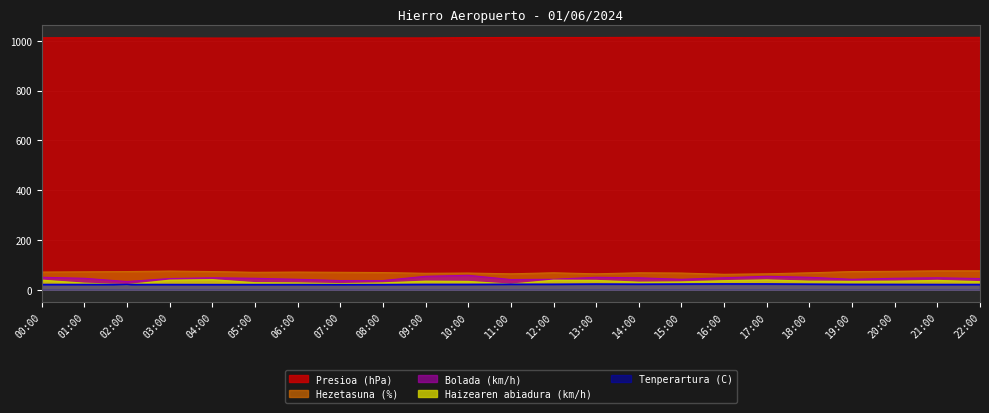

What is the average value of the Bolada (km/h) series?

45.7